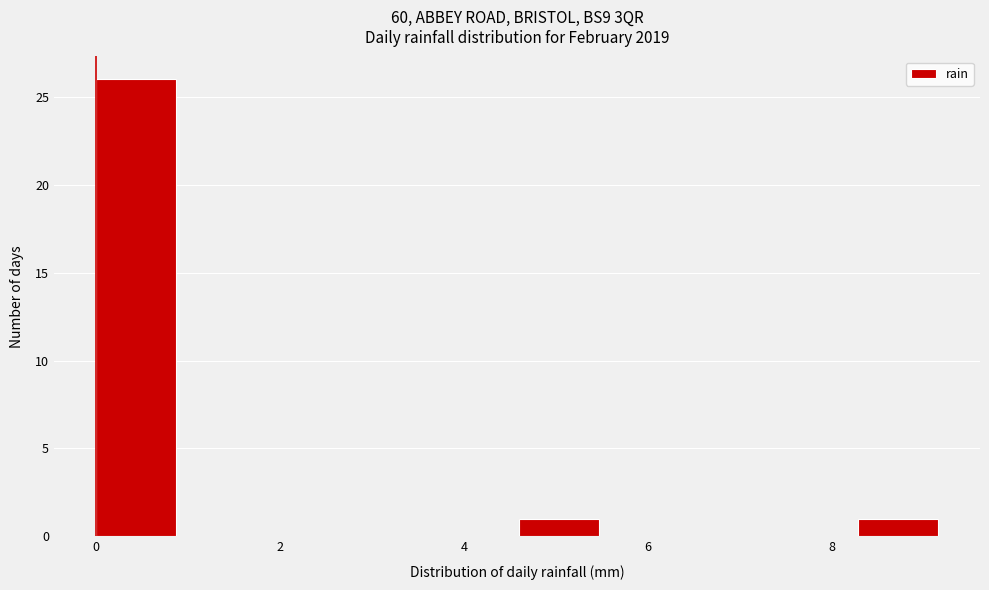

What is the height of the bar covering 4.60 to 5.52 on the x-axis? Neither the bar edges nor the heights are printed on the chart, so give them approximately, as read against the axes.

1